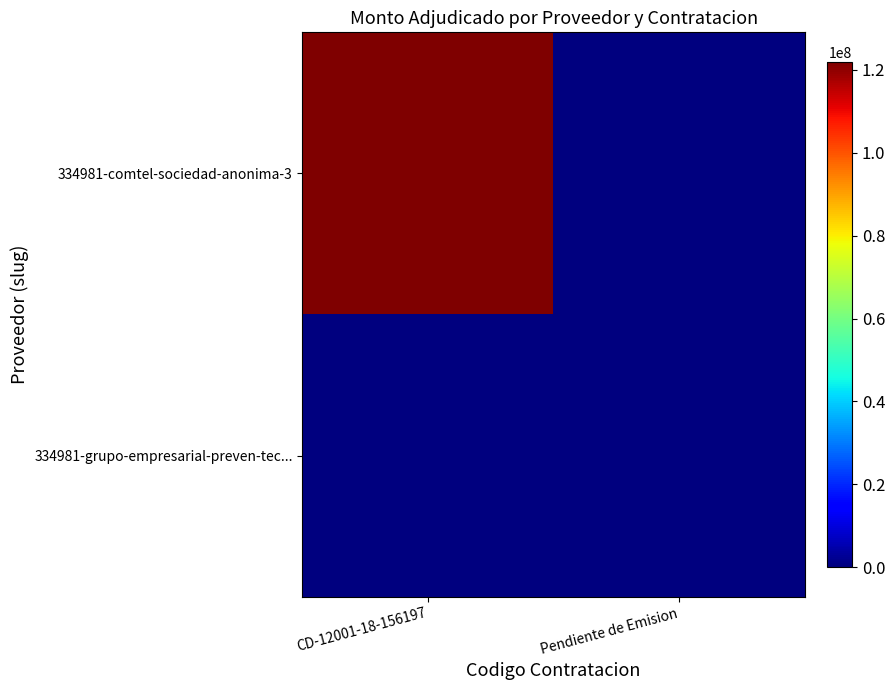

Which series changed the most between CD-12001-18-156197 and Pendiente de Emision?

334981-comtel-sociedad-anonima-3